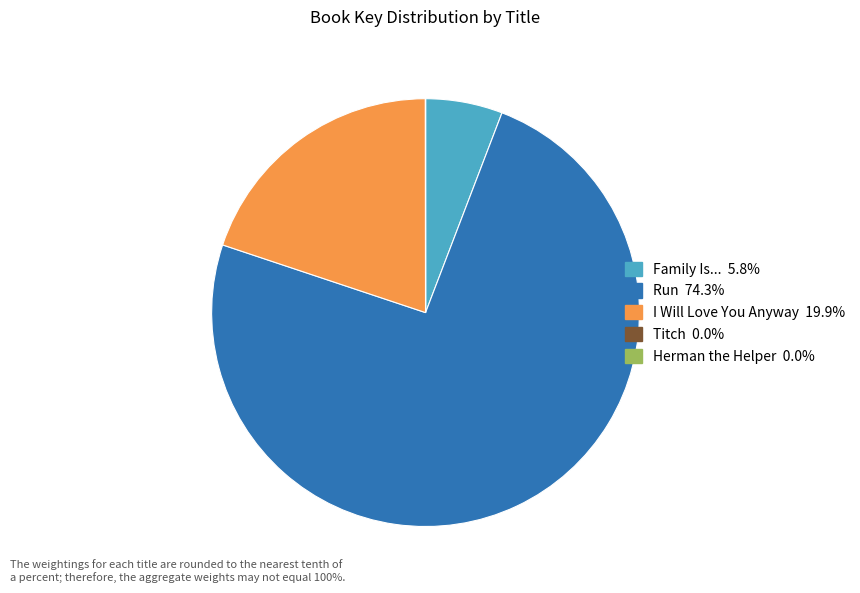

What is the majority slice?

Run